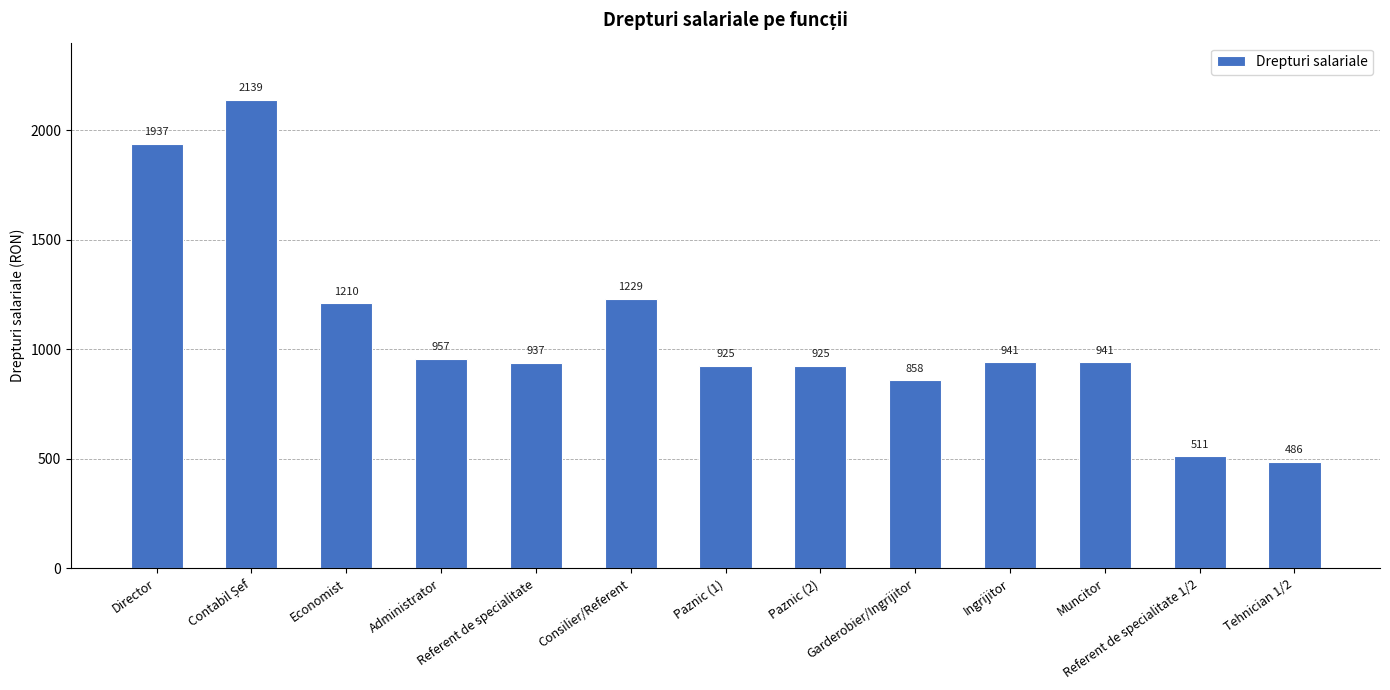

The value at Consilier/Referent is 271. True or false?

False